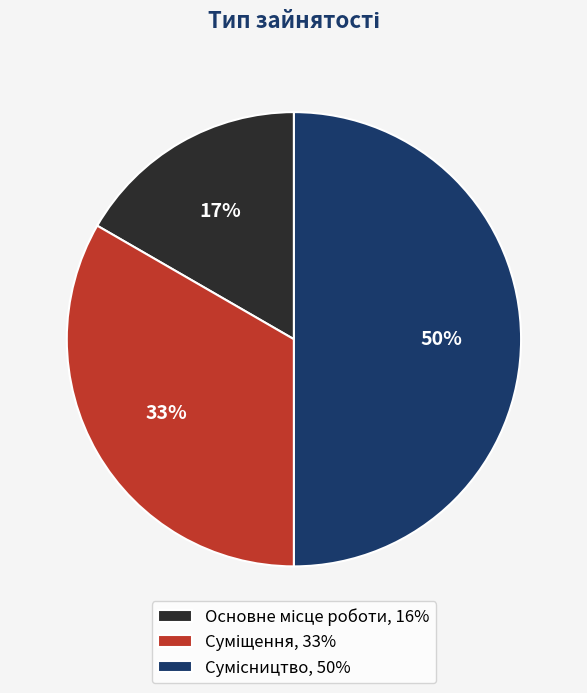

To the nearest percent, what is the difference between the largest and smallest slice percentages?

33%